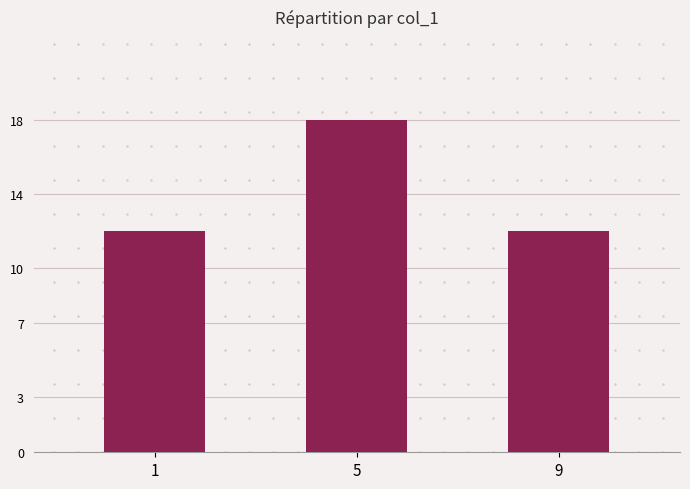

What is the change in value from 1 to 5?

+6